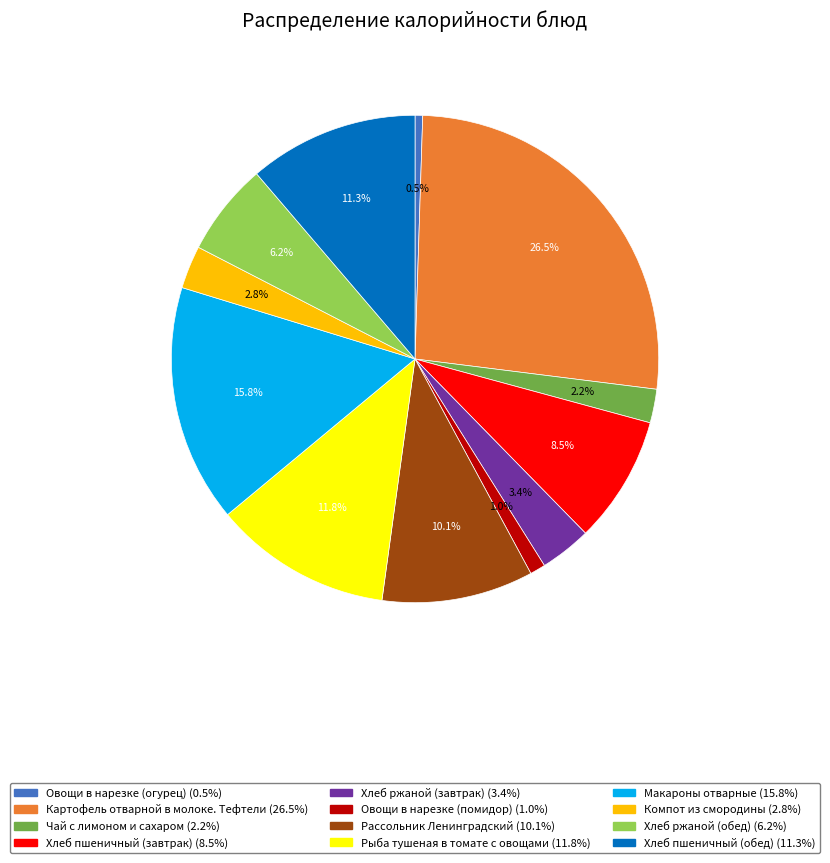

Is there any slice that represents more than half of the pie?

No